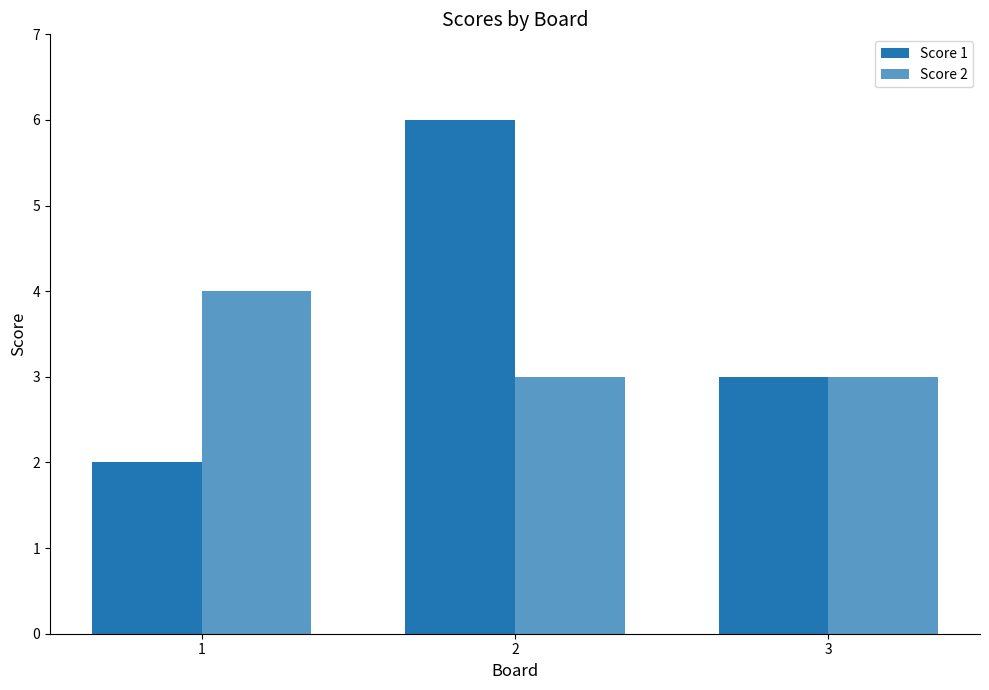

What is the greatest value displayed?

6